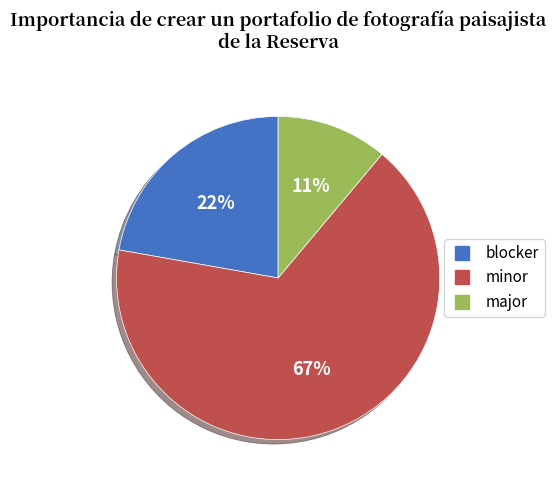

Is there any slice that represents more than half of the pie?

Yes